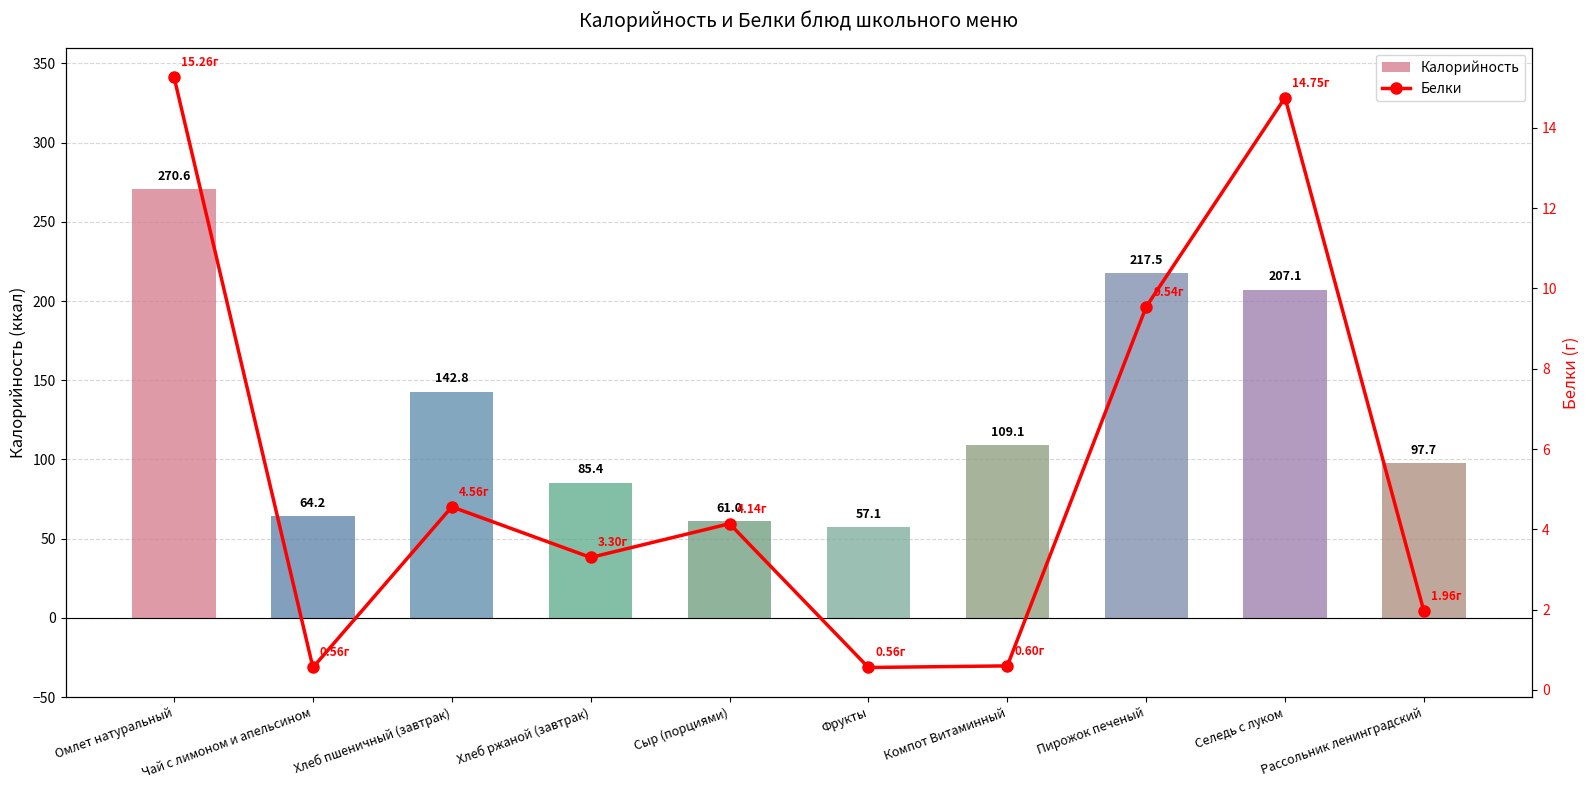

What is the label of the 5th bar from the left?

Сыр (порциями)